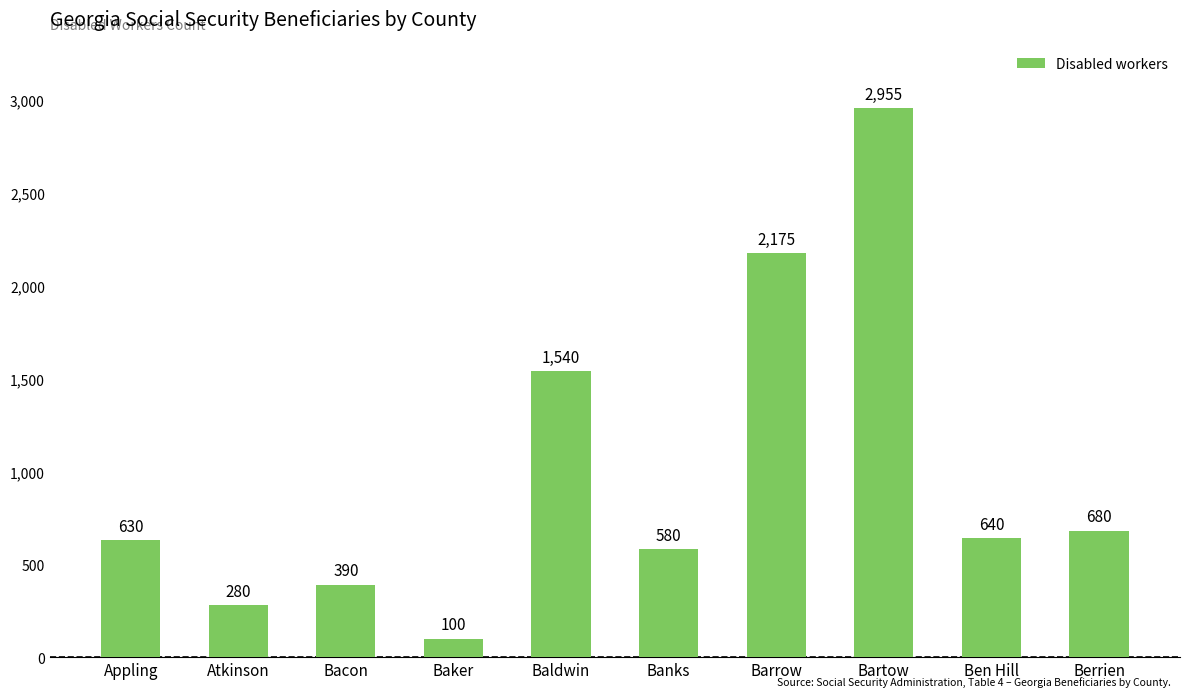

What position from the right is Barrow?

4